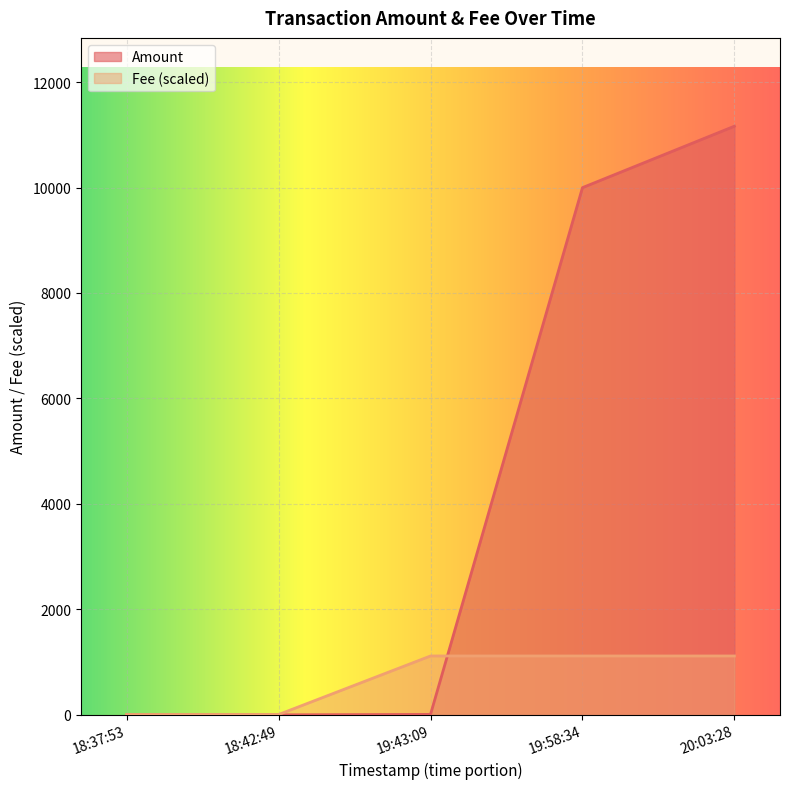

What is the highest value of the Fee (scaled) series?

1116.3